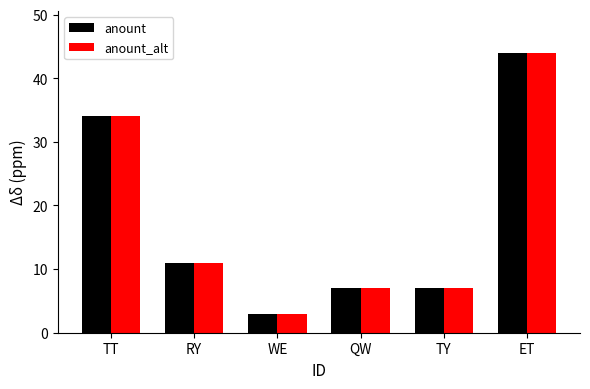

What is the smallest value displayed?

3